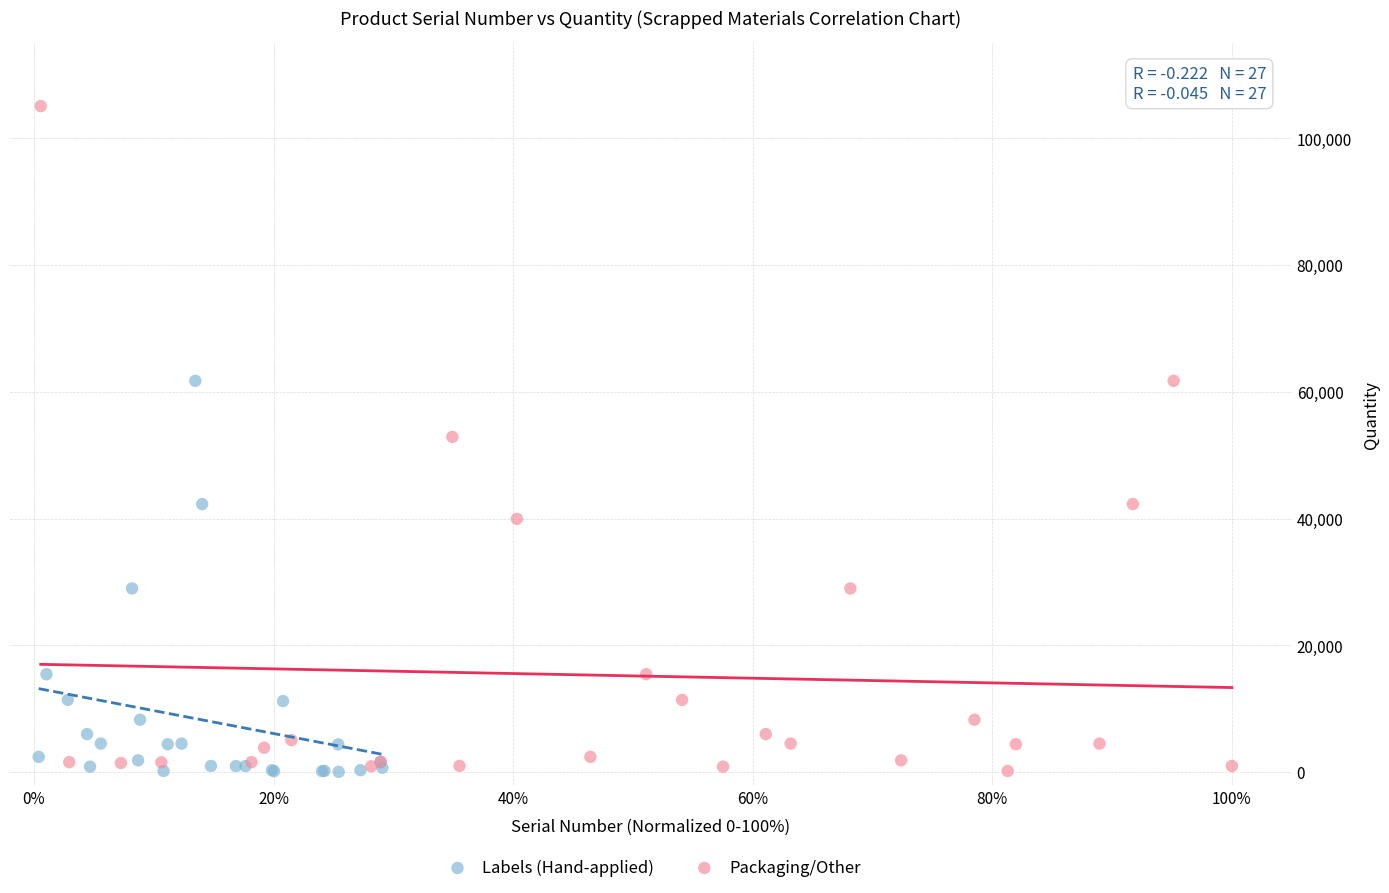

What are all the series names shown in the legend?

Labels (Hand-applied), Packaging/Other